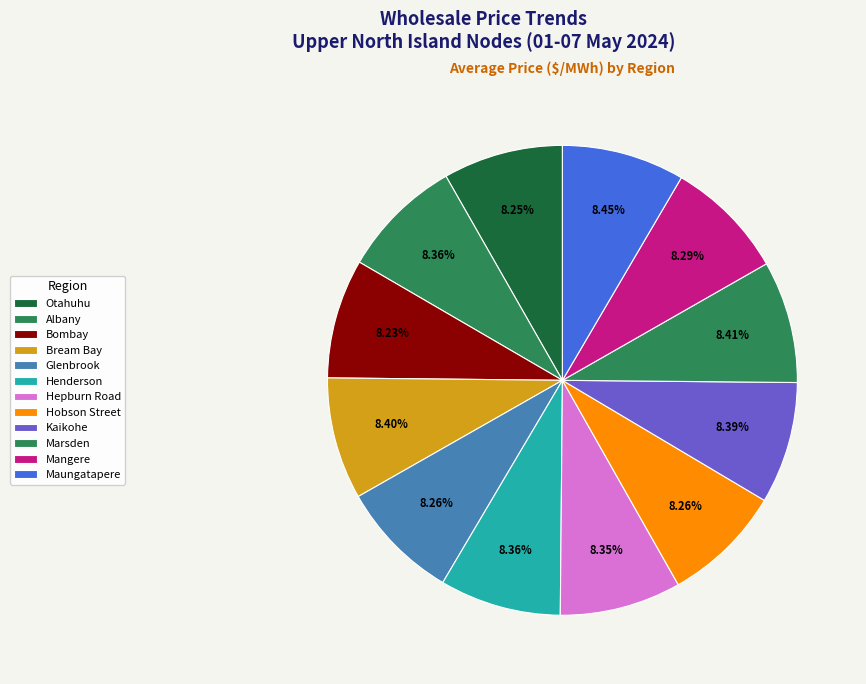

What percentage do Hobson Street and Glenbrook together represent?

16.5%